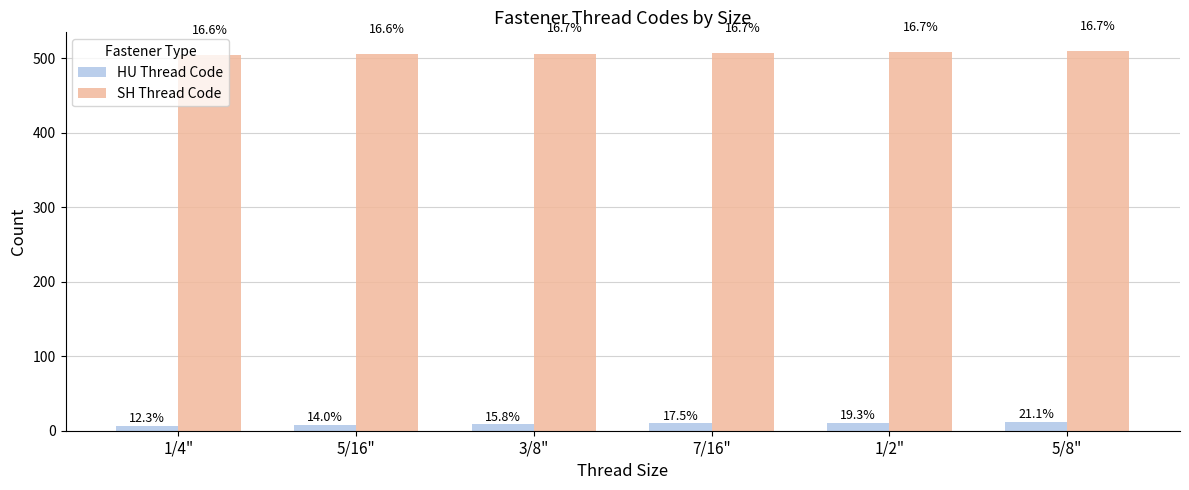

Rank the series by their average value, from lowest to highest.

HU Thread Code, SH Thread Code